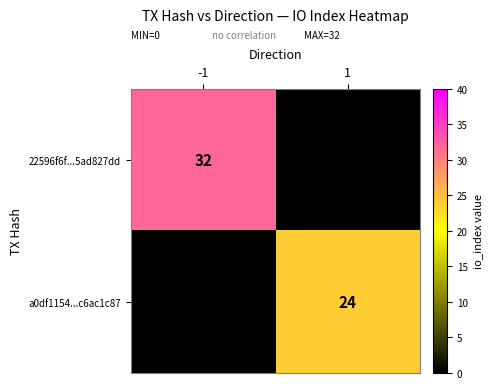

Is the value of 22596f6f...5ad827dd at -1 greater than the value of a0df1154...c6ac1c87 at 1?

Yes